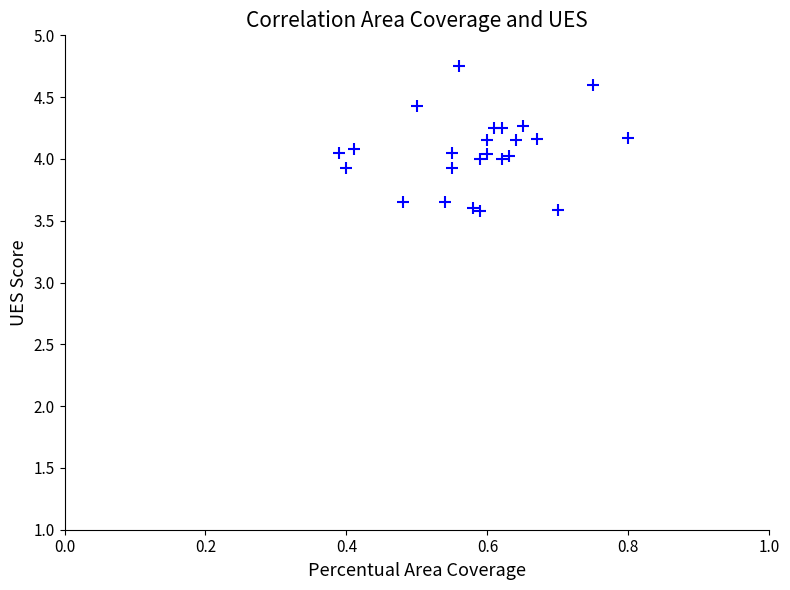

What is the range of Y values (max minus min)?

1.2